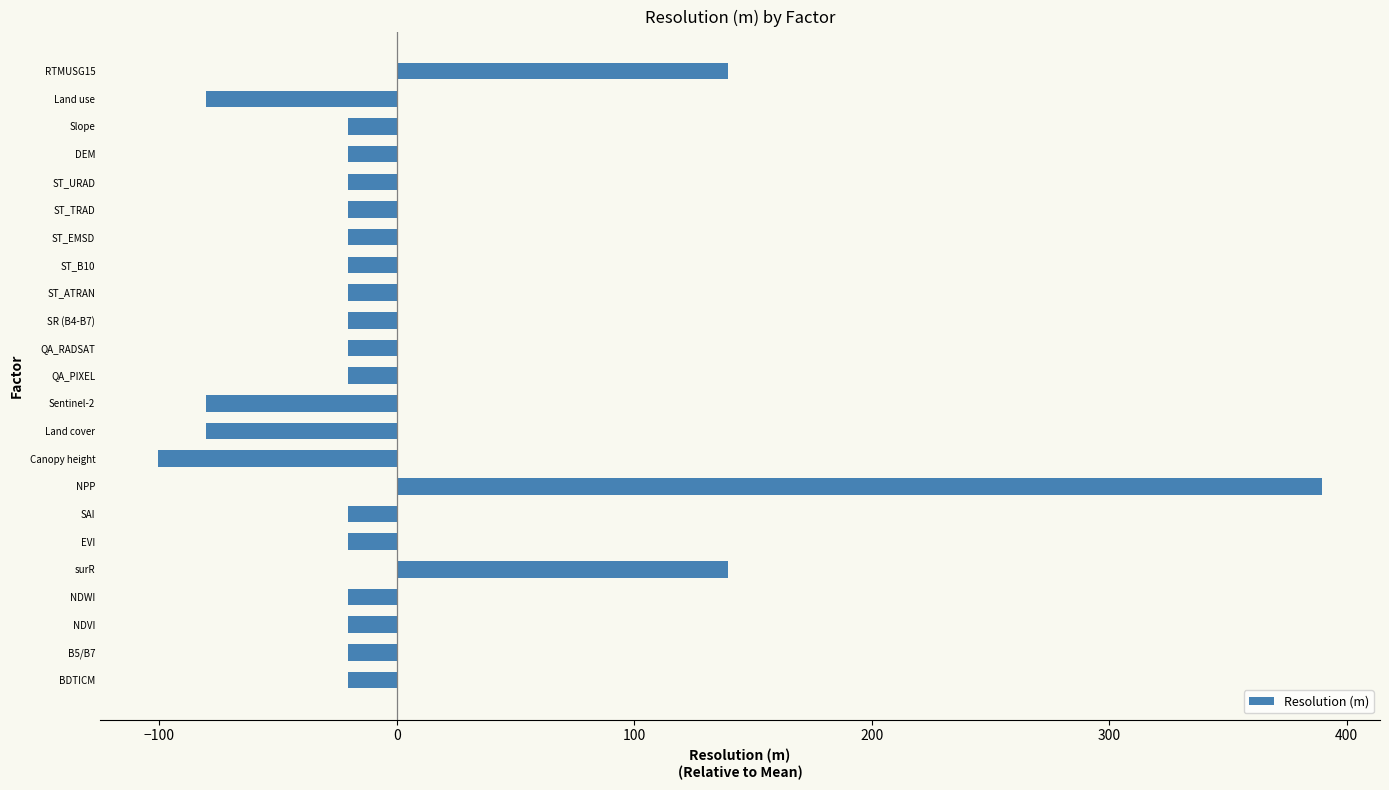

How many data points are less than -20?

20